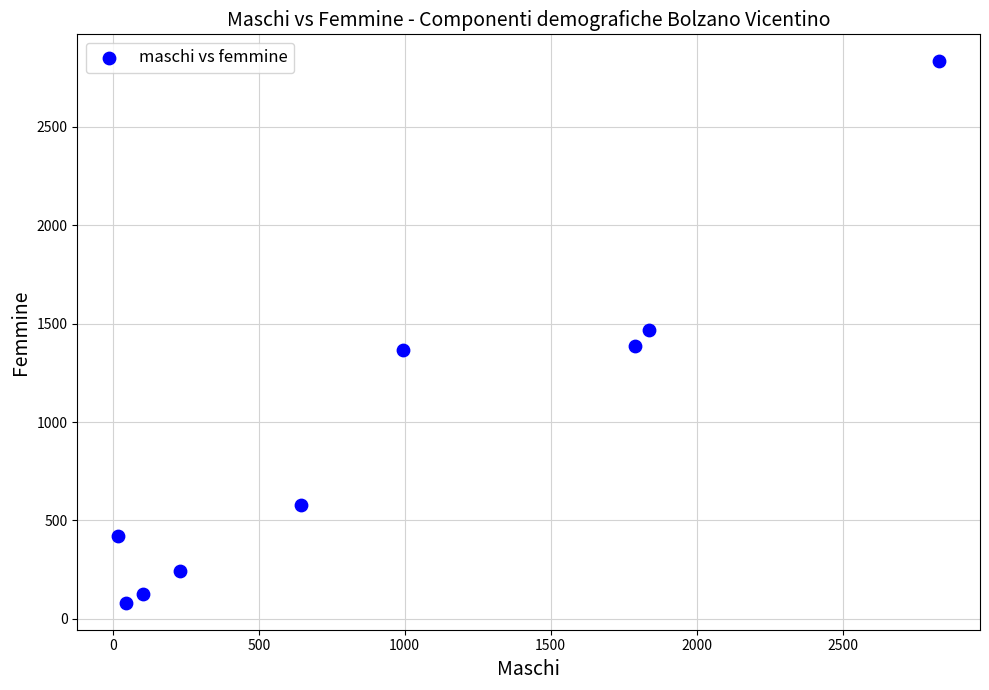

What is the average Y value?

944.0